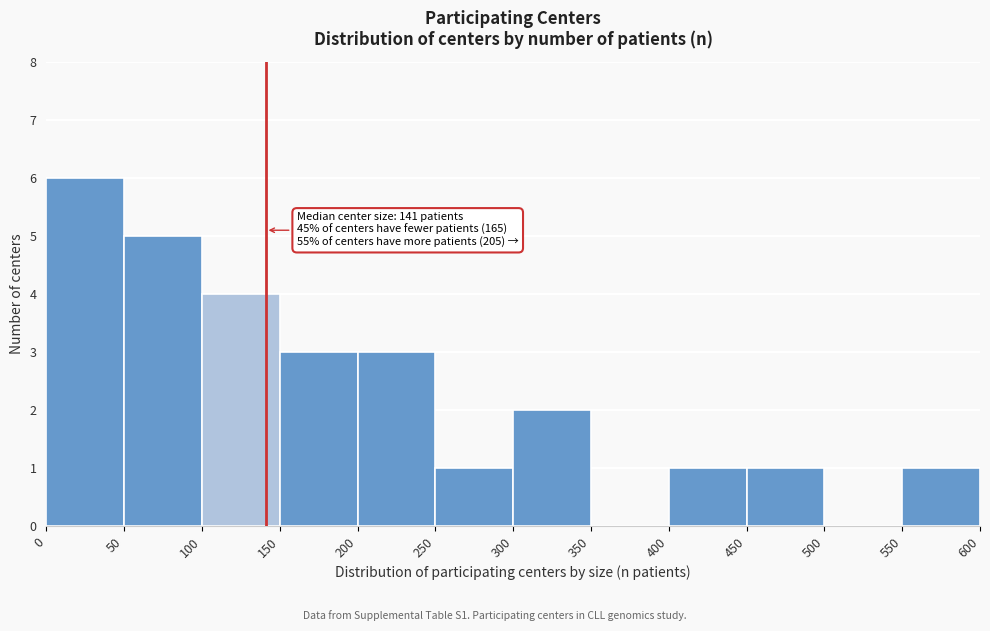

Over which range of the x-axis is the bar tallest?

0 to 50